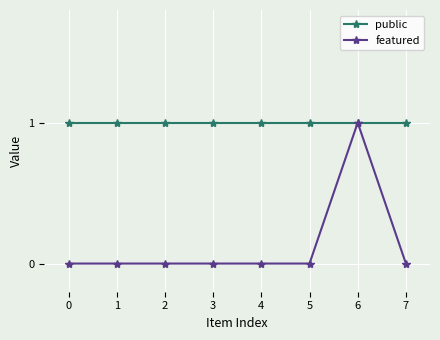

At 5, list the series in order from largest to smallest.

public, featured